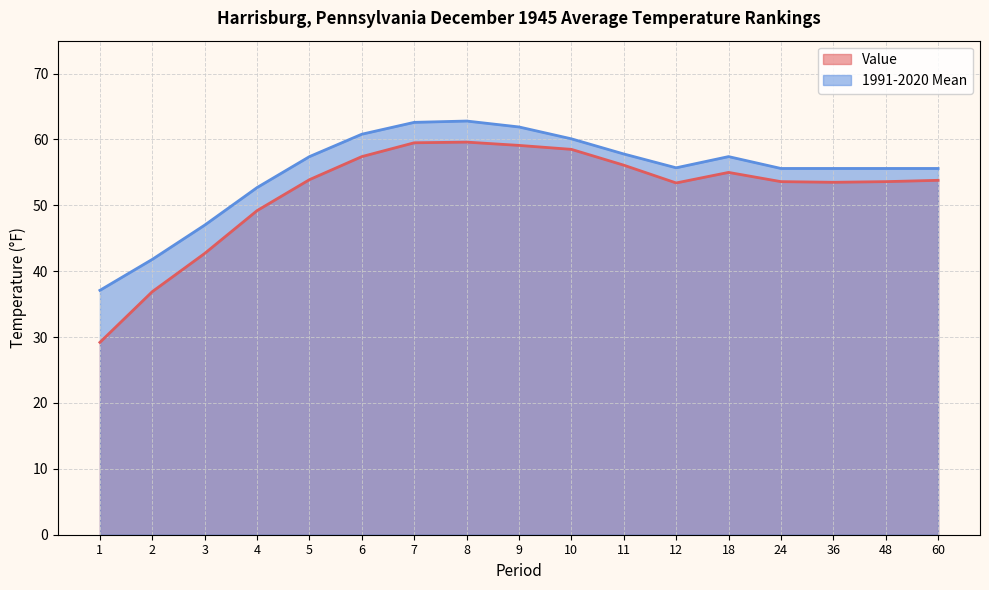

What is the difference between the highest and lowest values at 6?

3.4